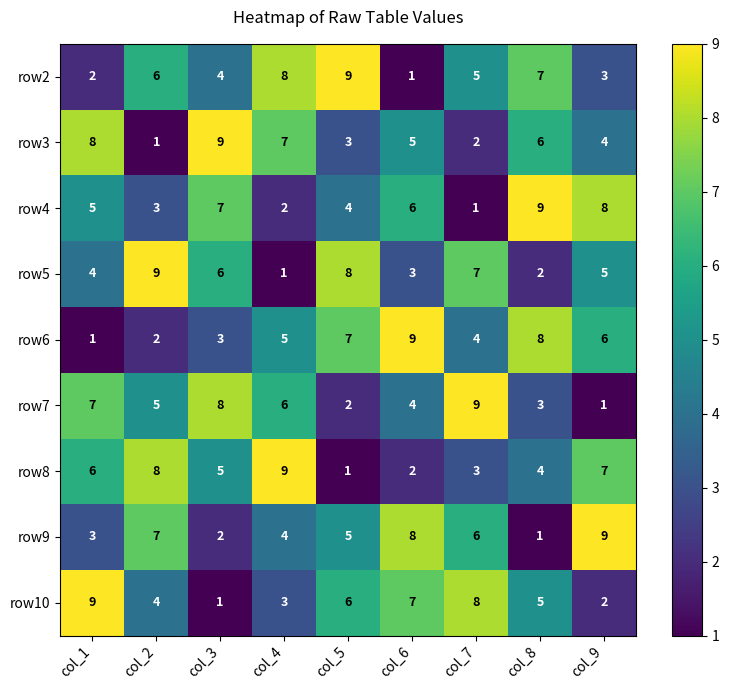

What is the spread (max minus min) of values at col_2?

8